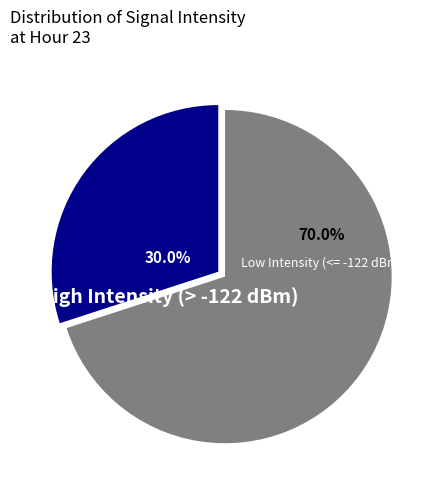

Is there a majority slice in this chart?

Yes